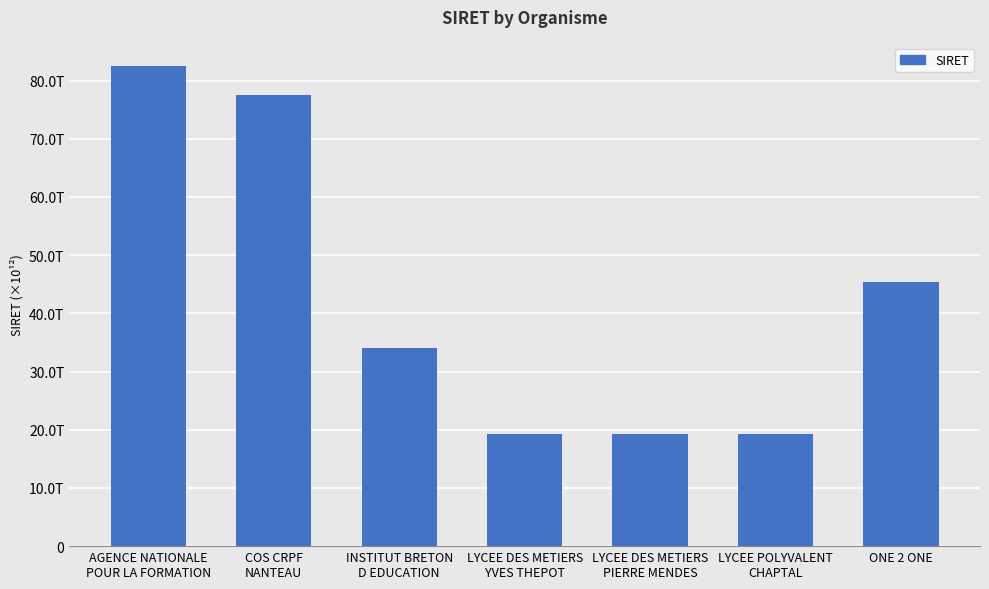

What is the sum of all values?

297279121700483